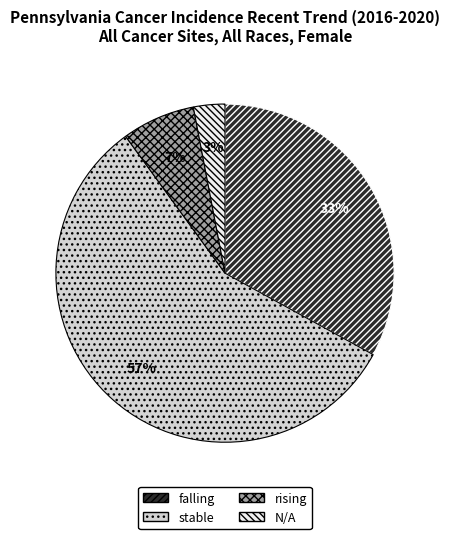

Does falling account for over 50% of the chart?

No